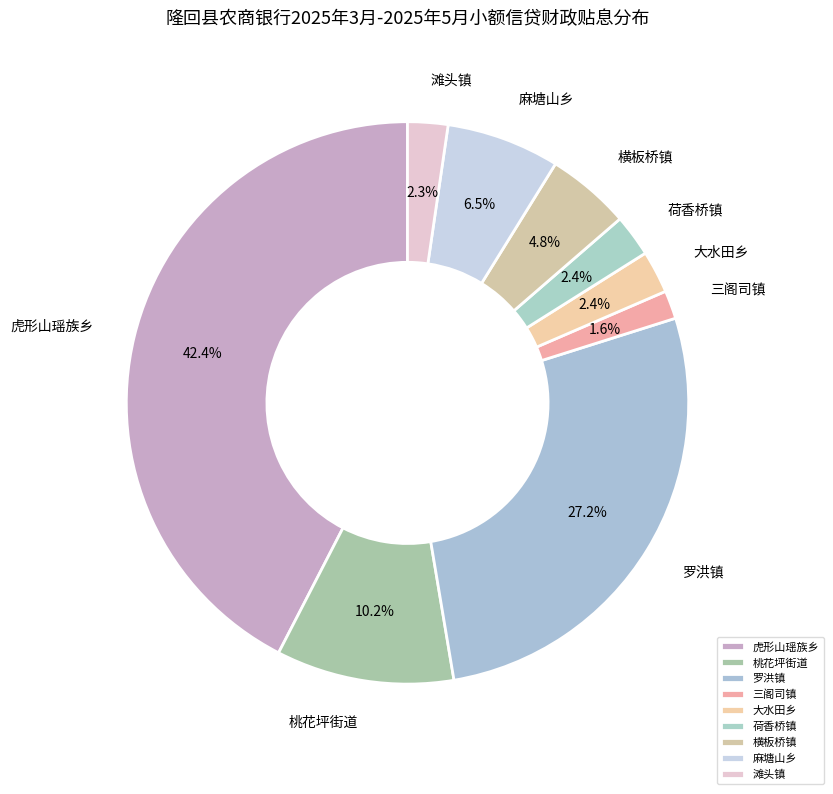

Is it true that 横板桥镇 is 5% of the pie?

True